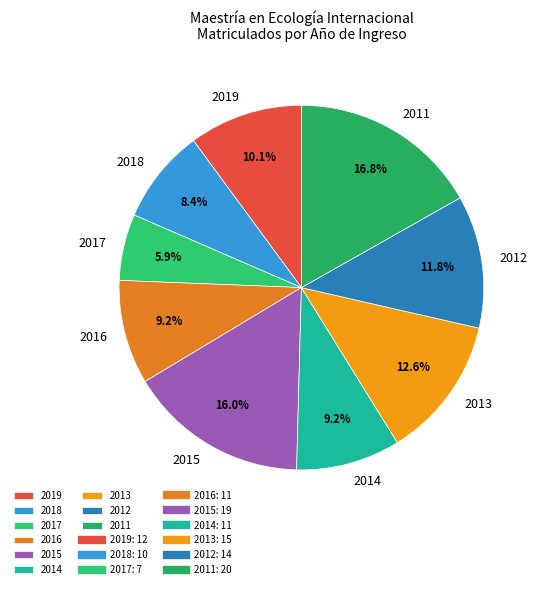

To the nearest percent, what is the difference between the 2018 and 2012 slice percentages?

3%